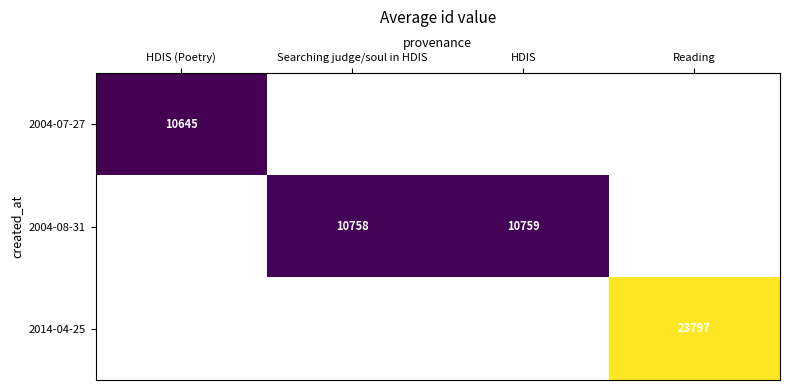

True or false: 2004-07-27 has a value of 10645 at HDIS (Poetry).

True